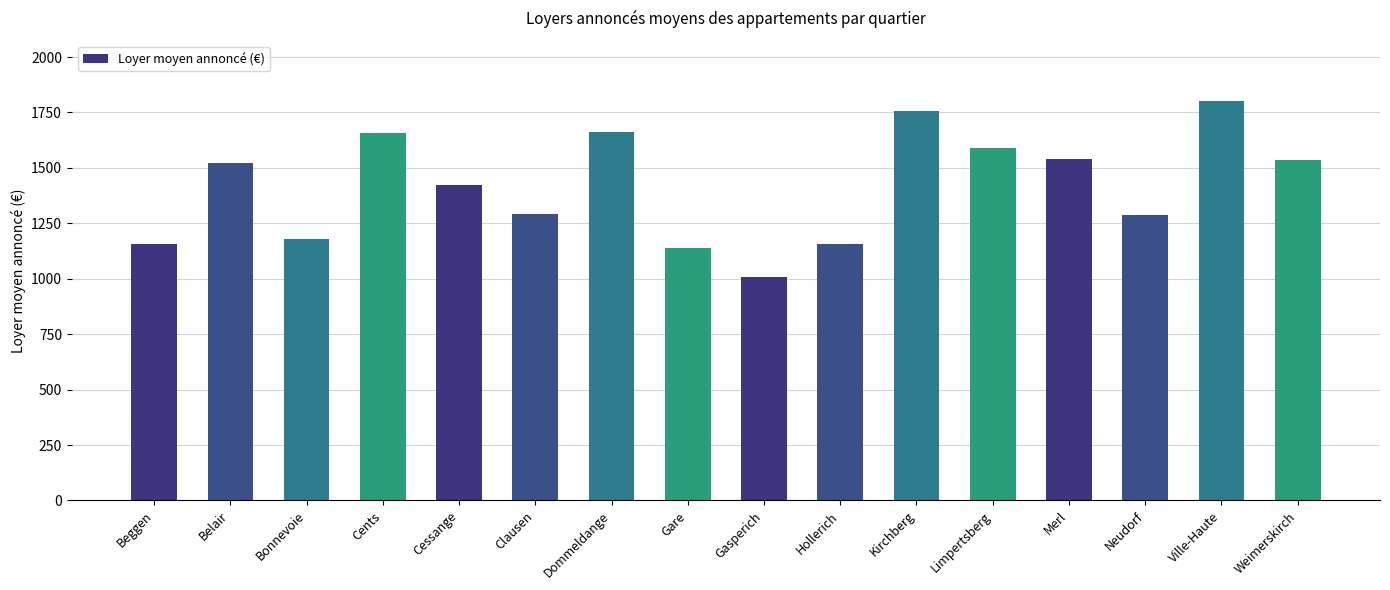

Approximately how many times larger is the value at Dommeldange compared to Gare?

1.5